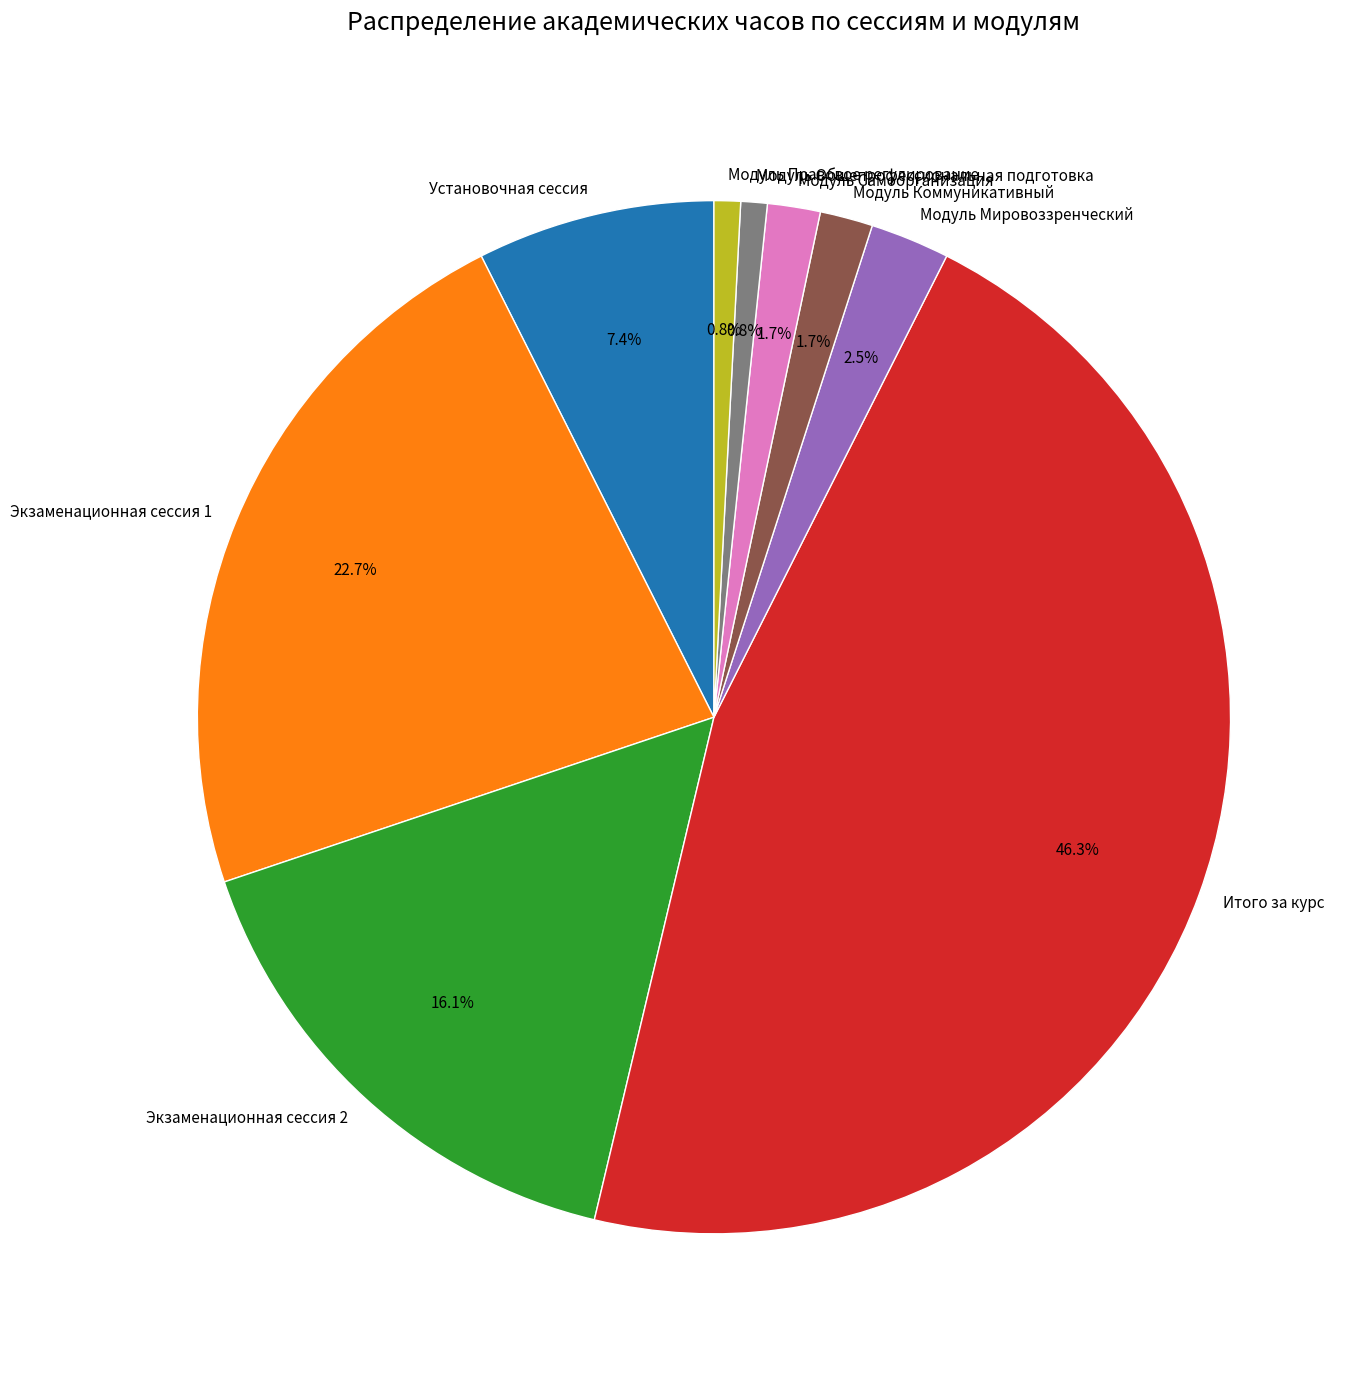

What is the total percentage of Модуль Правовое регулирование and Итого за курс?

47.1%